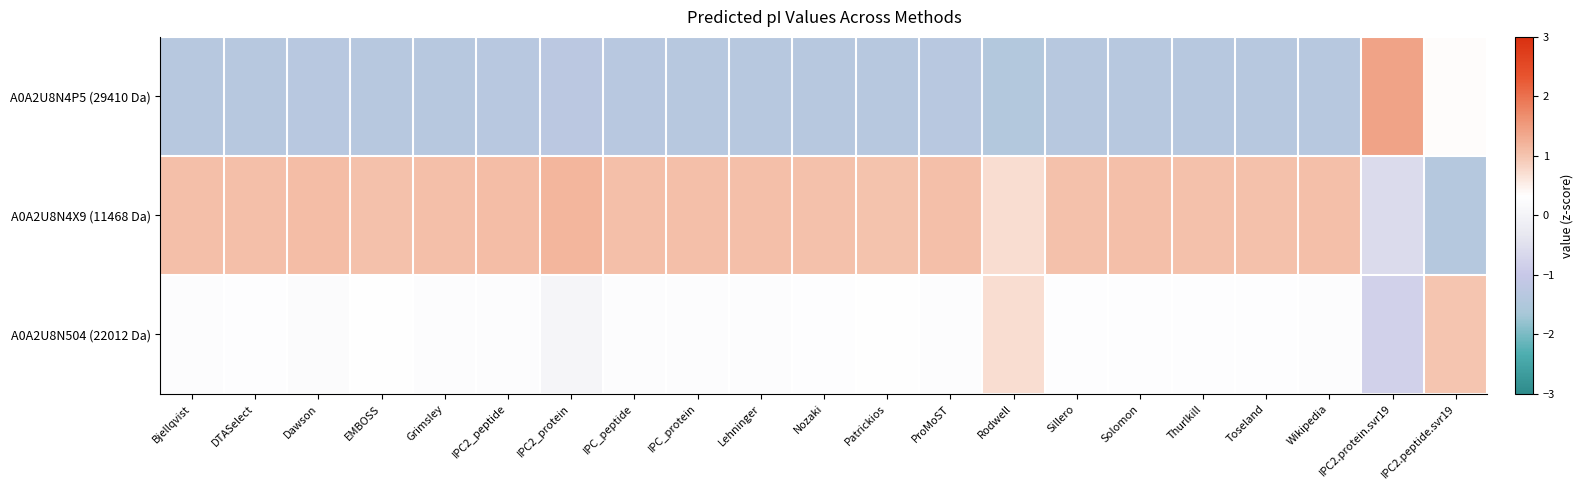

List the series in order of their overall mean, lowest first.

A0A2U8N4P5 (29410 Da), A0A2U8N504 (22012 Da), A0A2U8N4X9 (11468 Da)